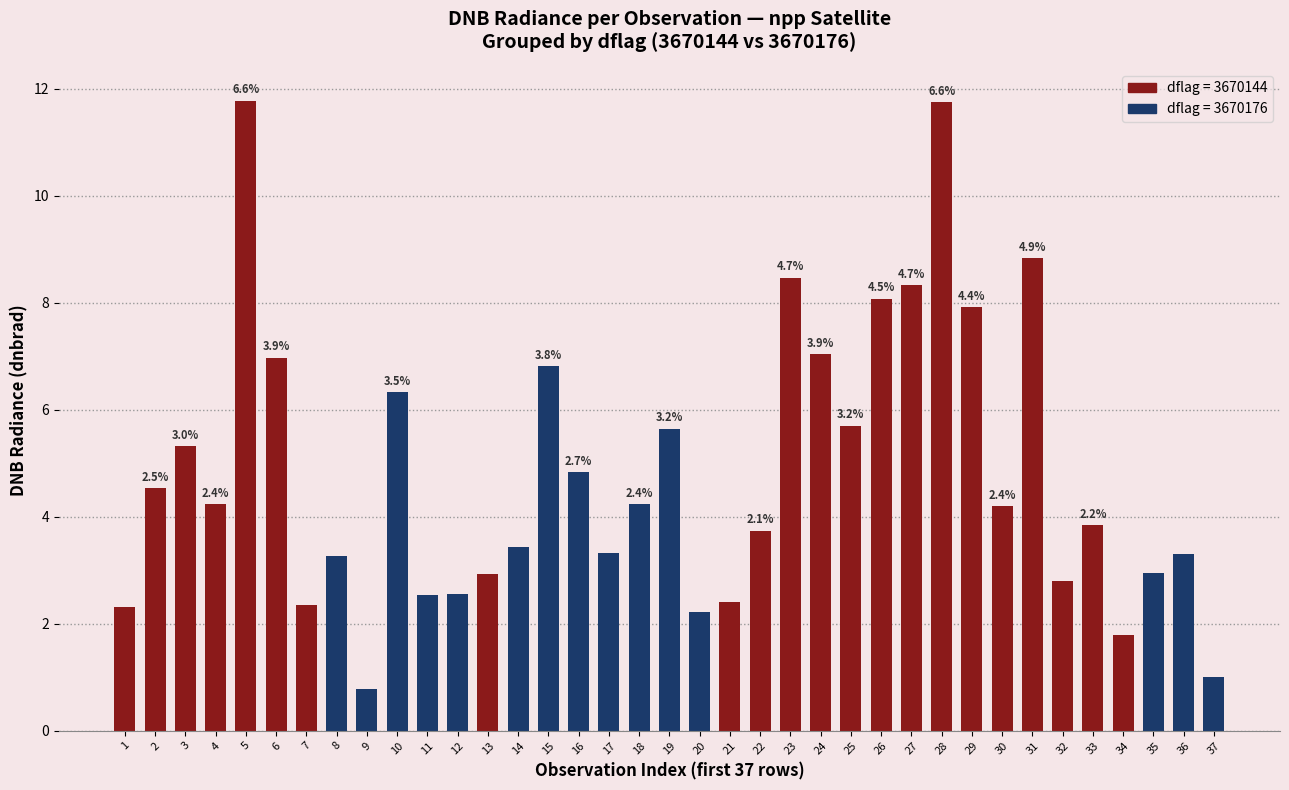

What is the value of the 8th bar from the left?

3.3